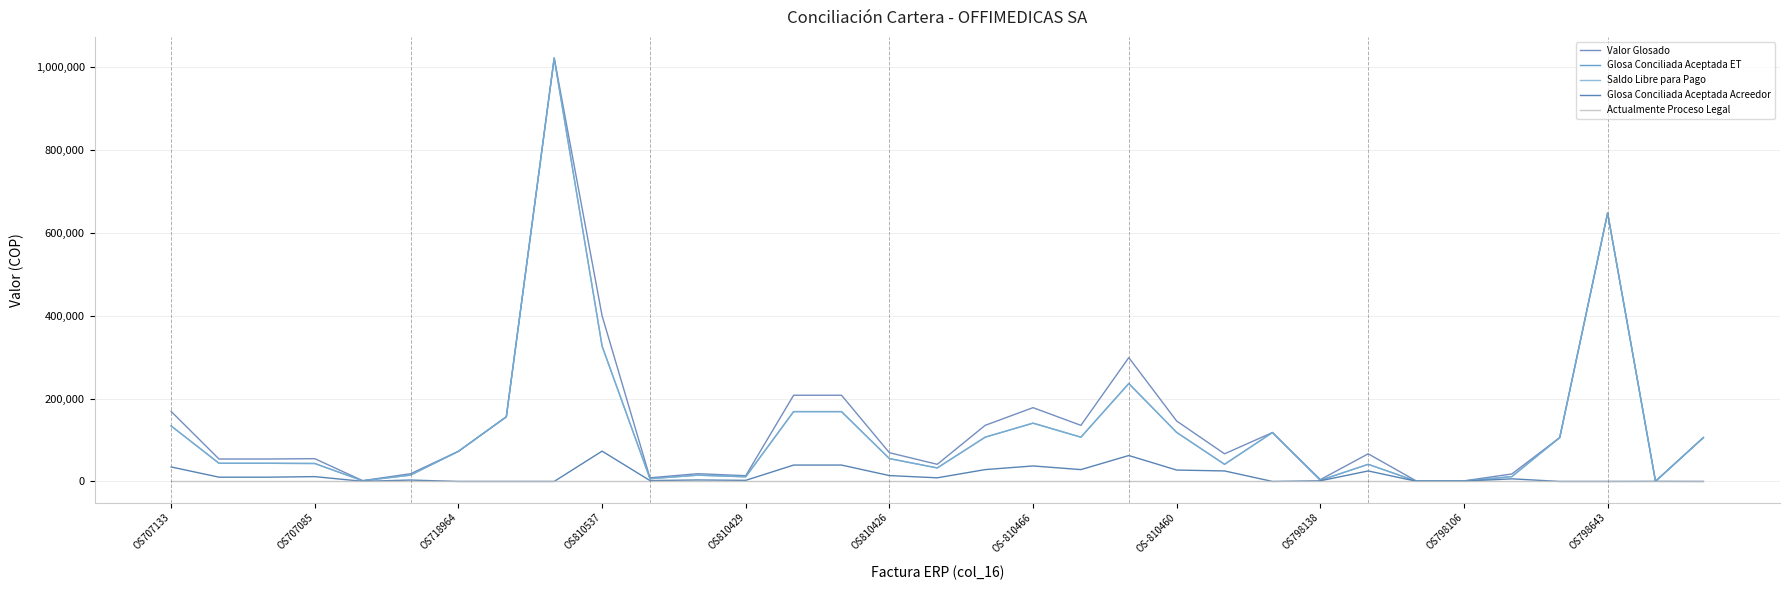

Is this an area chart (filled region under the line)?

No